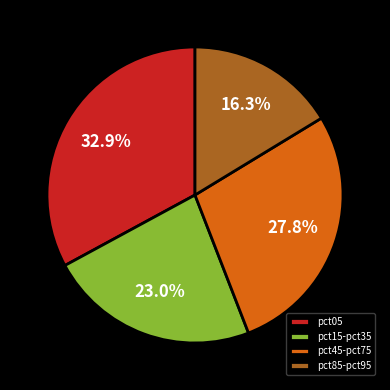

Which has a higher value, pct85-pct95 or pct45-pct75?

pct45-pct75